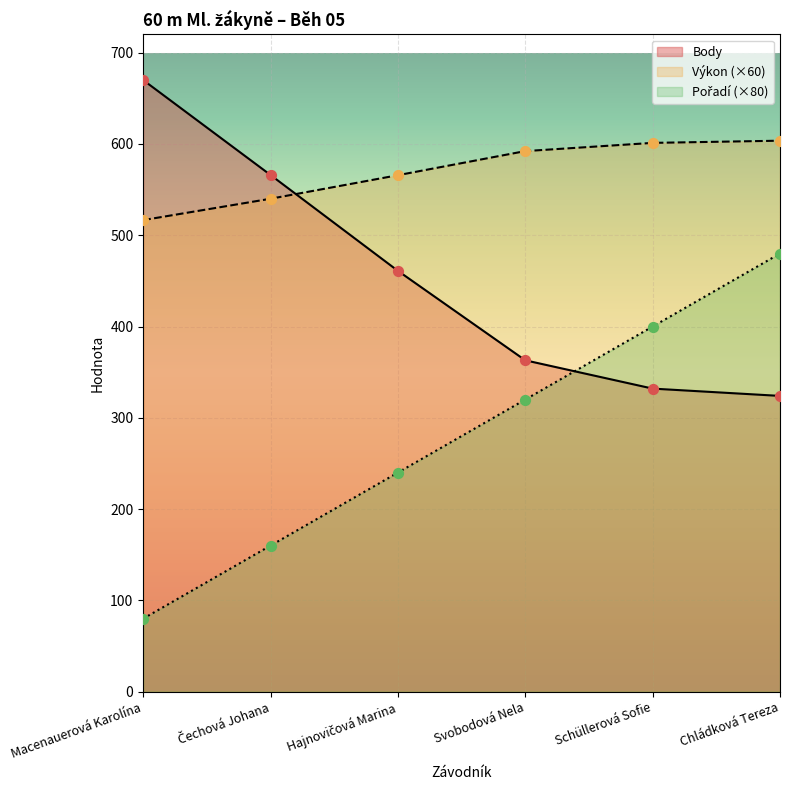

Is the value of Pořadí at Schüllerová Sofie greater than the value of Body at Hajnovičová Marina?

No